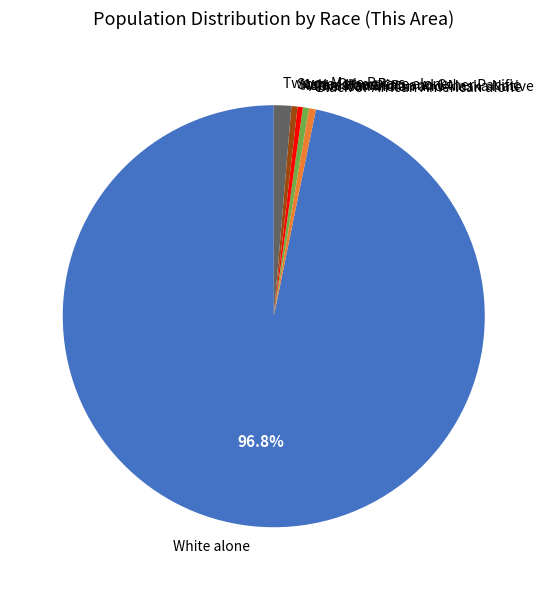

Is the sum of Two or More Races and Asian alone greater than half?

No